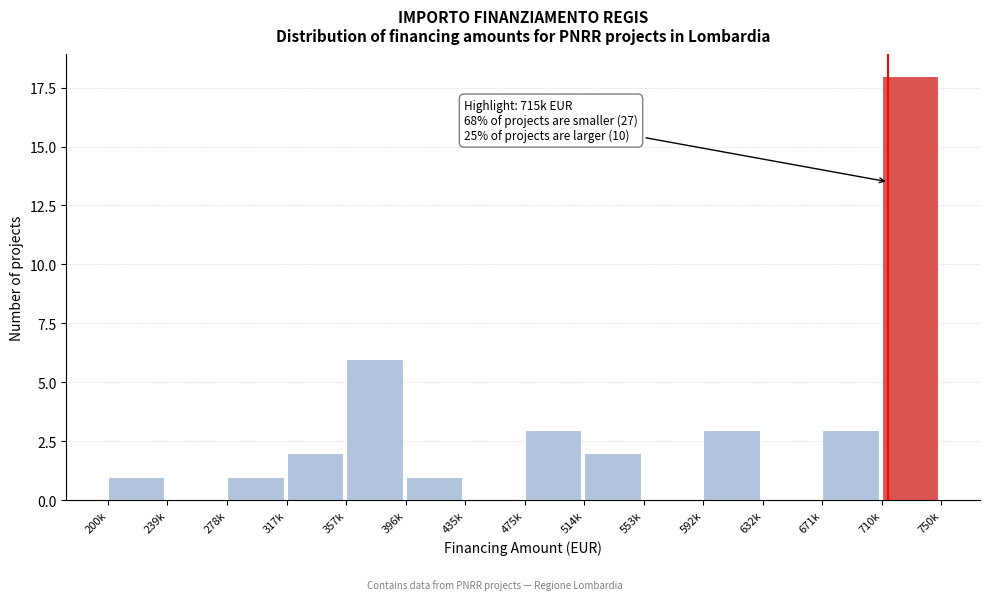

Reading left to right, transcribe all the data shown in this chart.

200k=1	239k=0	278k=1	317k=2	357k=6	396k=1	435k=0	475k=3	514k=2	553k=0	592k=3	632k=0	671k=3	710k=18